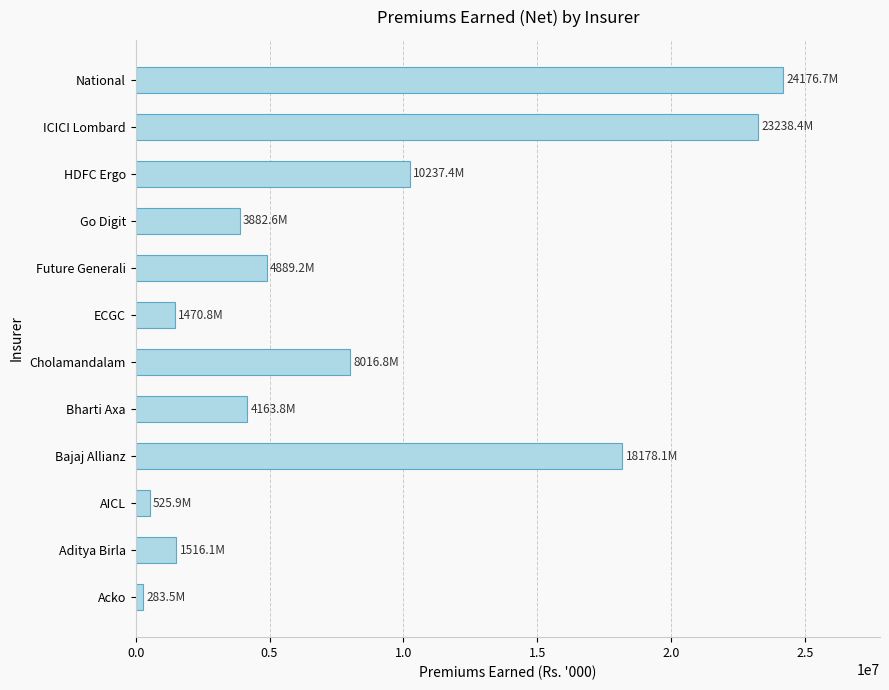

Between Go Digit and ICICI Lombard, which is larger?

ICICI Lombard